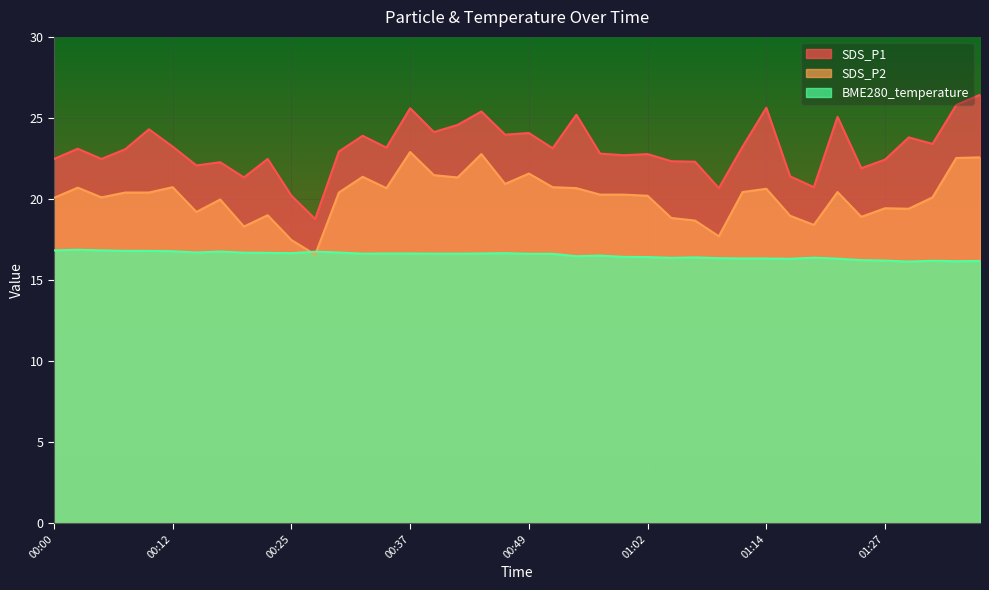

What is the sum of the SDS_P2 values at 00:49 and 00:44?

44.3